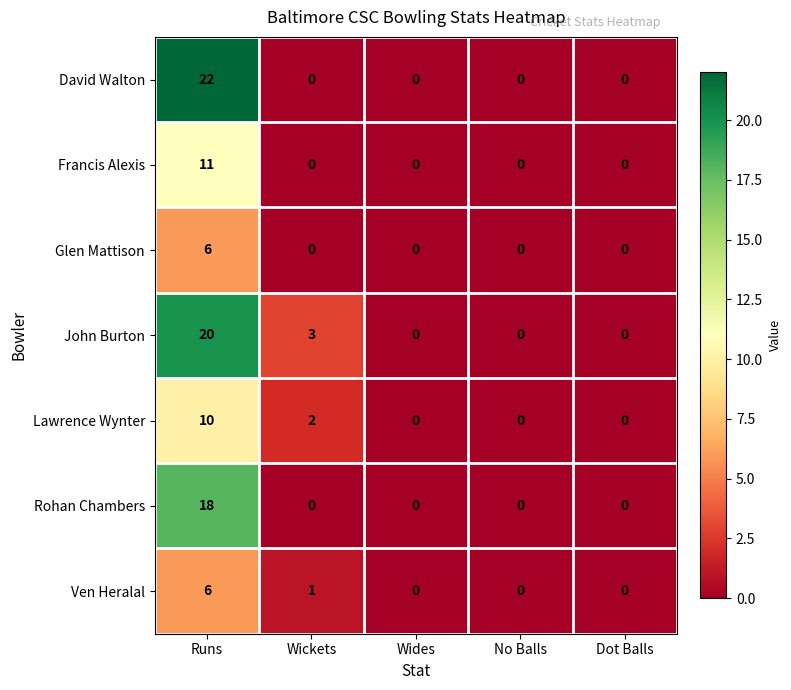

The Glen Mattison series shows 6 at Runs. True or false?

True